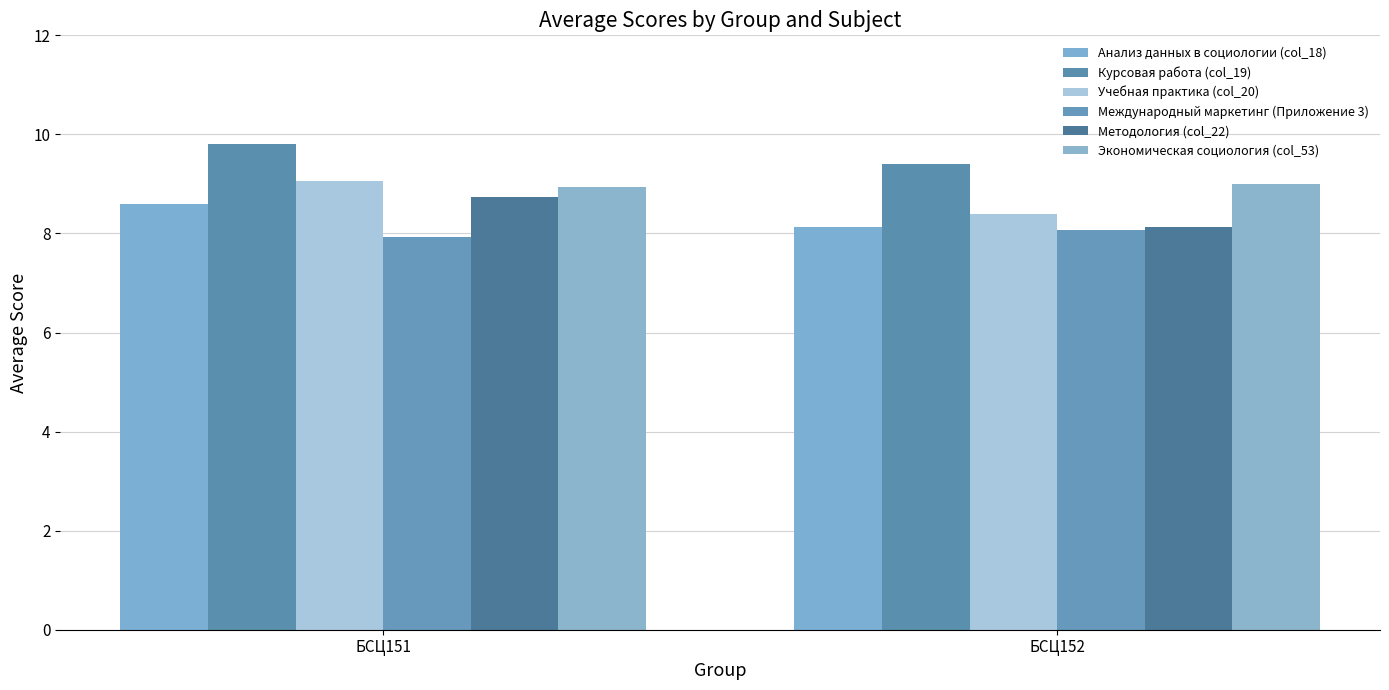

List the series in order of their peak value, lowest first.

Международный маркетинг (Приложение 3), Анализ данных в социологии (col_18), Методология (col_22), Экономическая социология (col_53), Учебная практика (col_20), Курсовая работа (col_19)